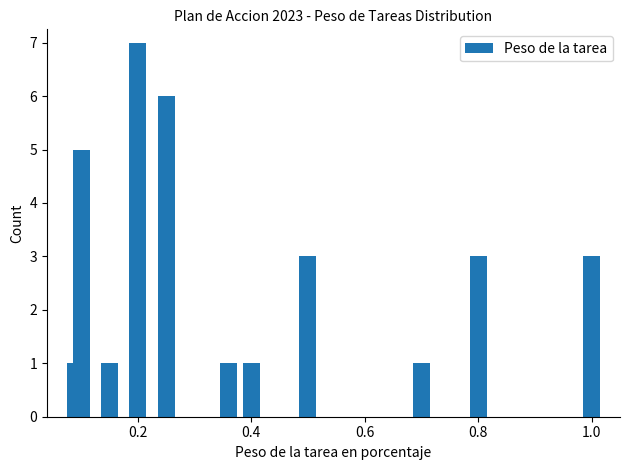

What is the maximum value shown in the chart?

7